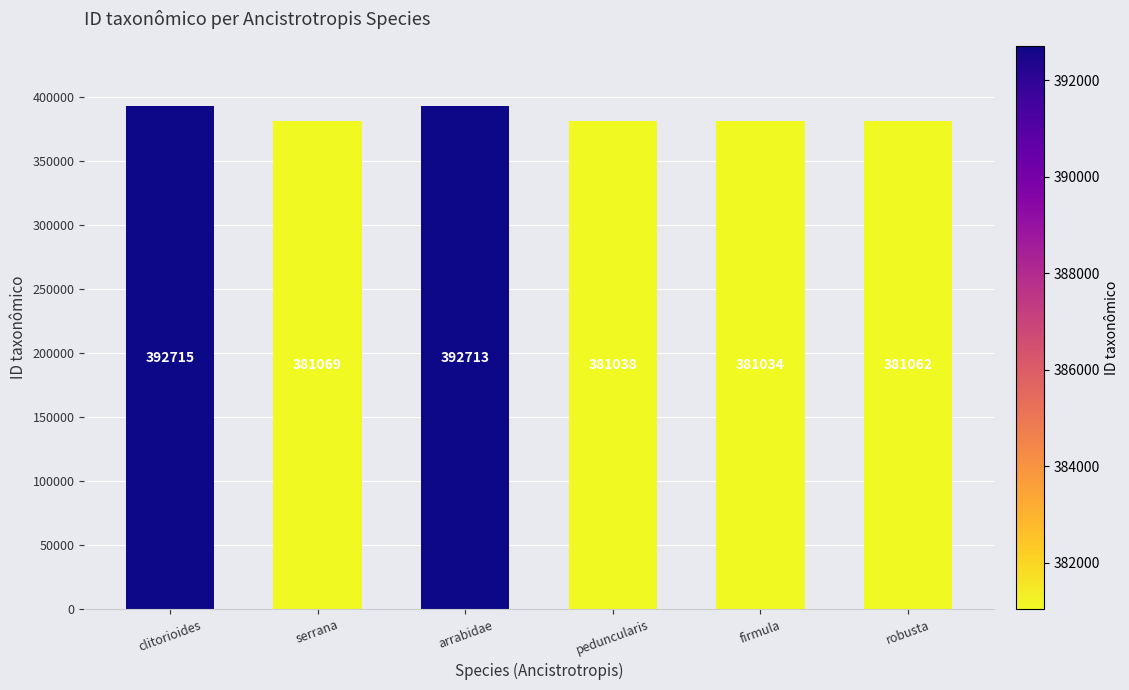

What is the label of the 6th bar from the left?

robusta